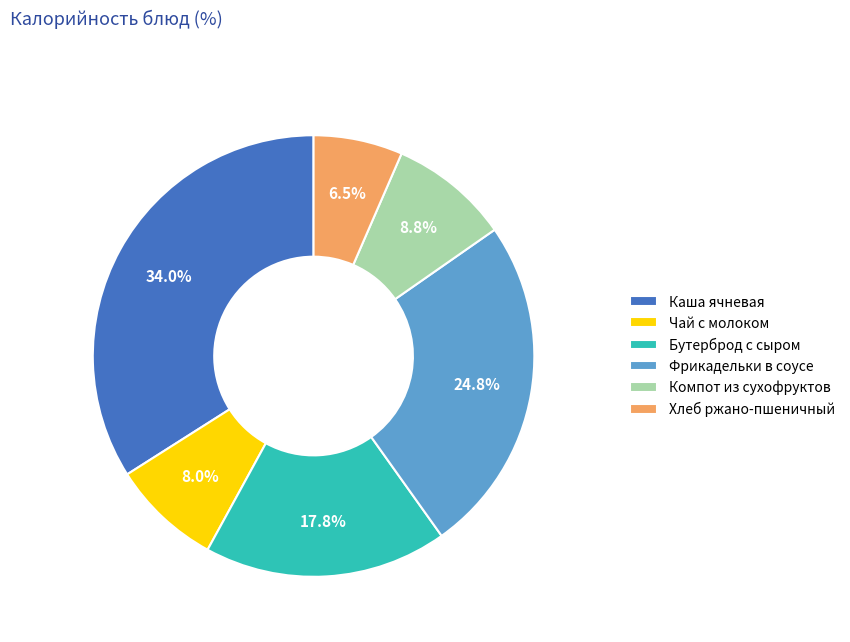

Count the number of slices in the pie.

6